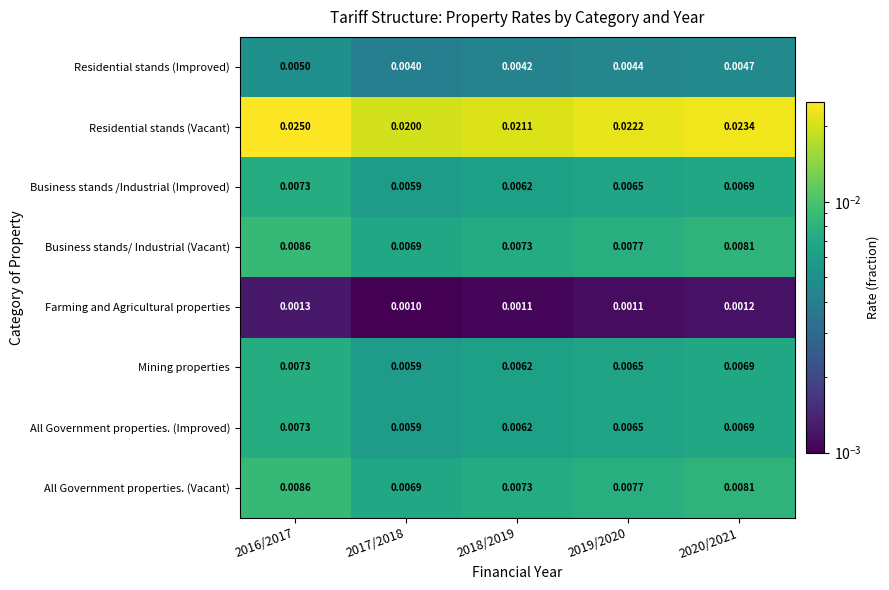

Is the value of Residential stands (Improved) at 2019/2020 greater than the value of Residential stands (Vacant) at 2016/2017?

No